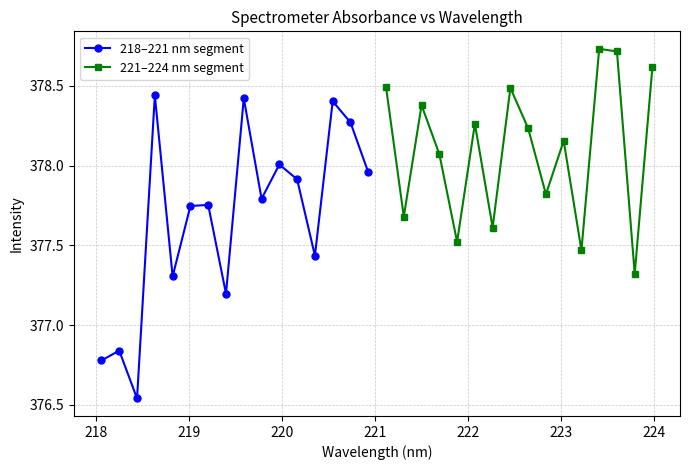

In 221–224 nm segment, how many points are higher than both neighbors (excluding endpoints)?

5